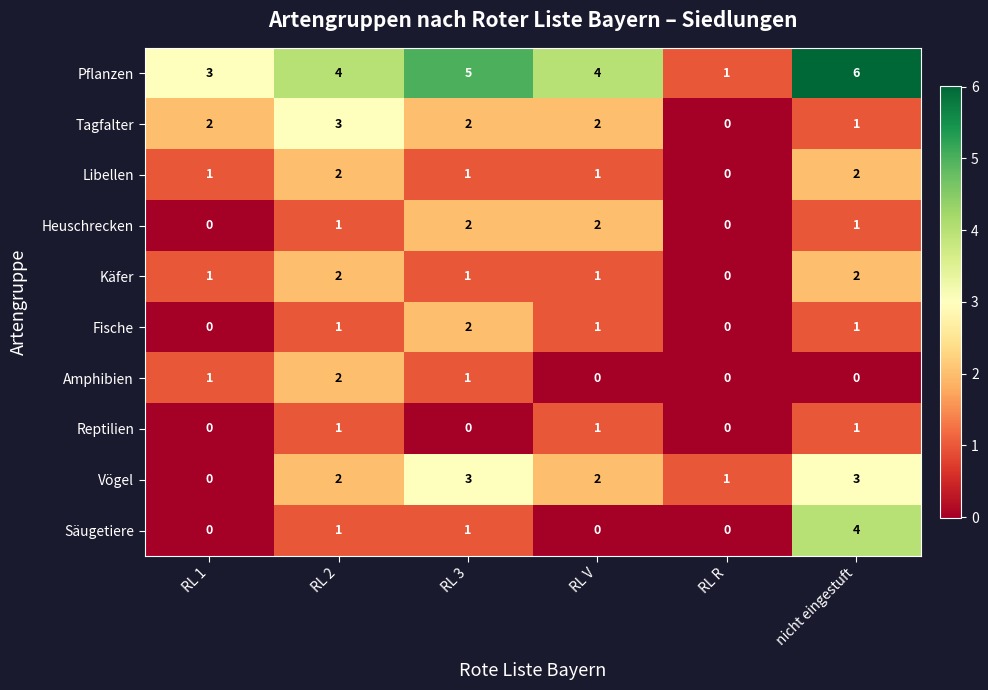

Is it true that Reptilien equals 1 at RL V?

True